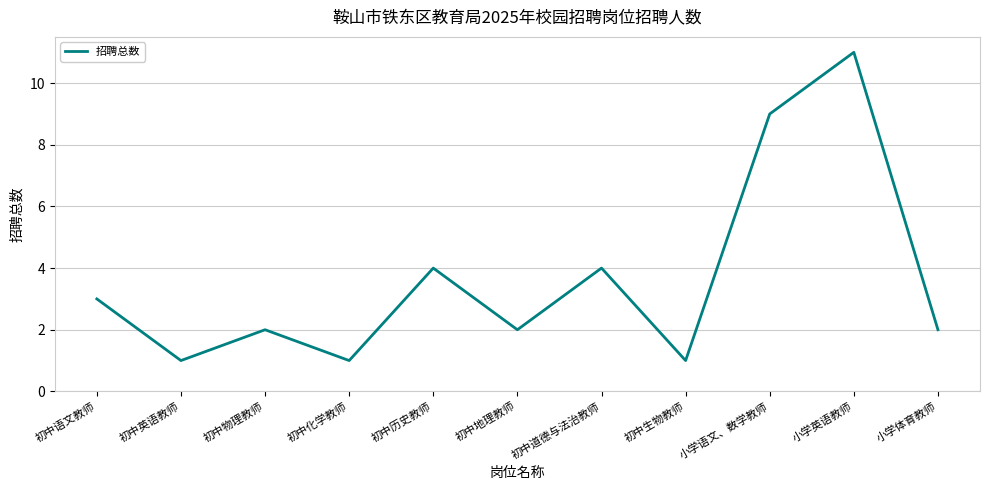

What is the difference between the maximum and minimum values?

10